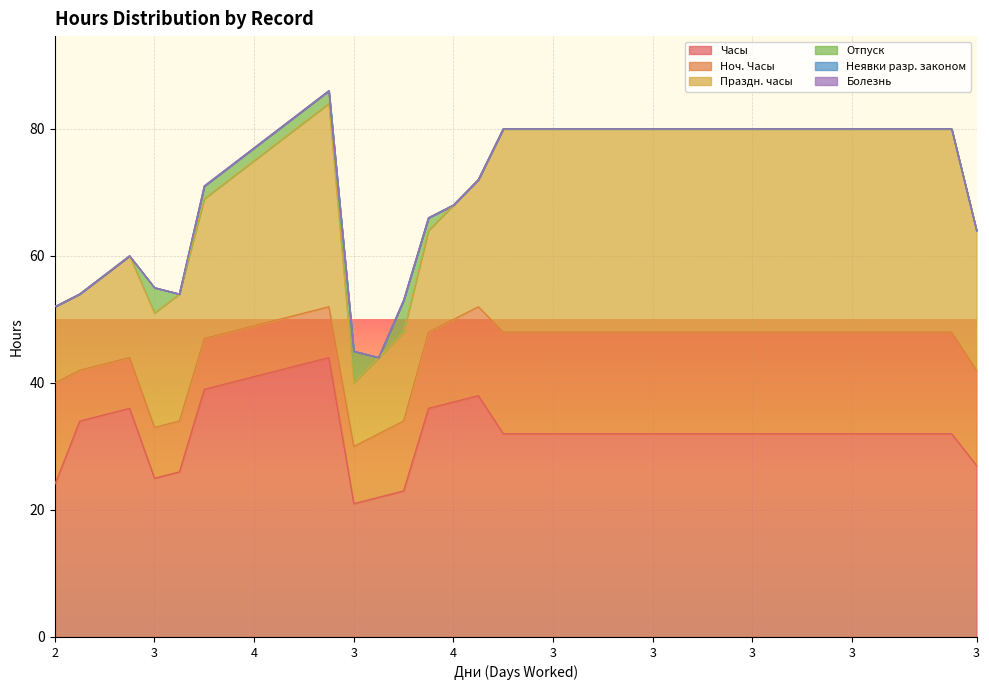

At which category does Праздн. часы reach its first local valley?

3